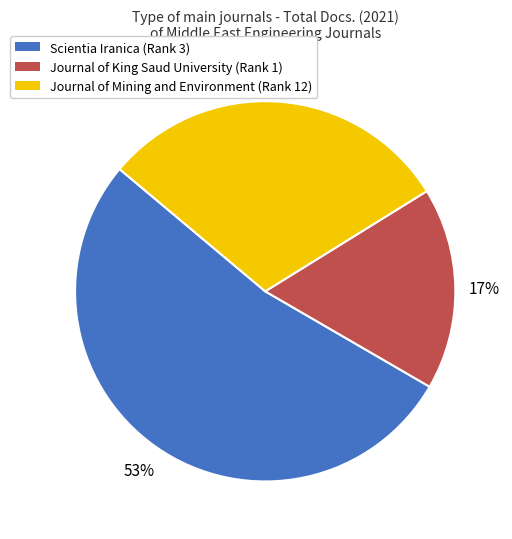

To the nearest percent, what percentage of the pie is Journal of Mining and Environment (Rank 12)?

30%